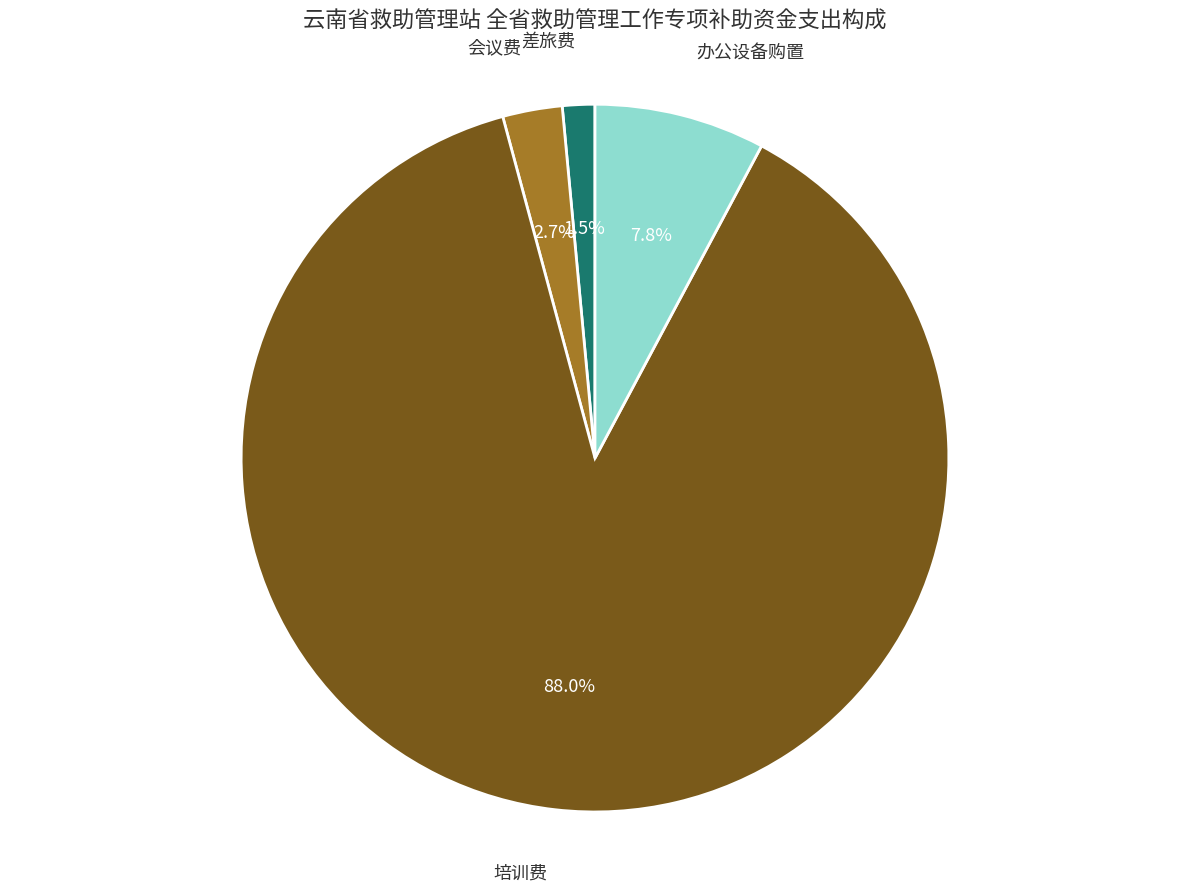

What percentage do 办公设备购置 and 差旅费 together represent?

9.3%